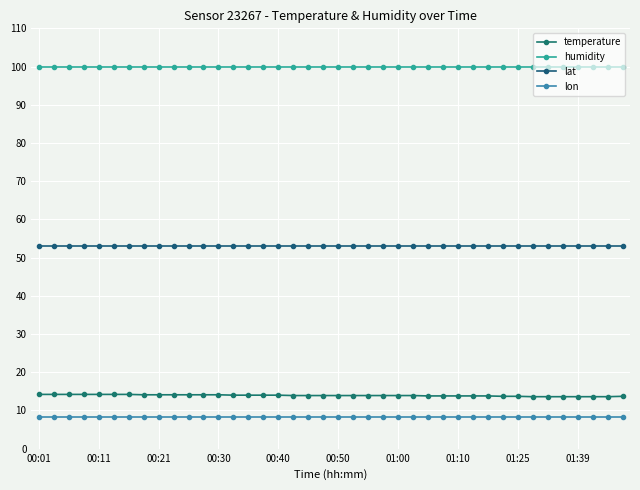

Is this an area chart (filled region under the line)?

No